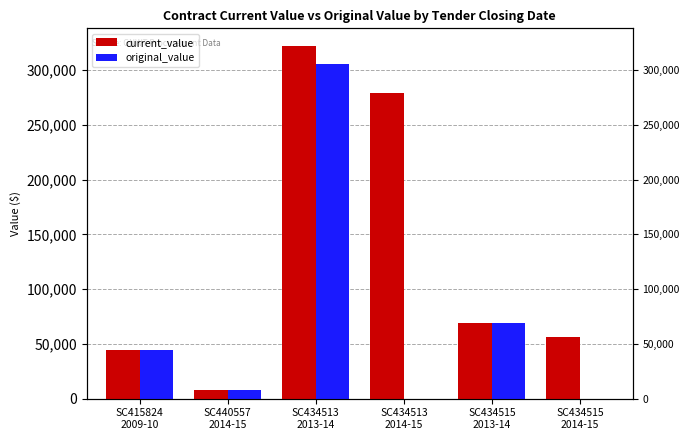

How many positive values does the original_value series have?

4